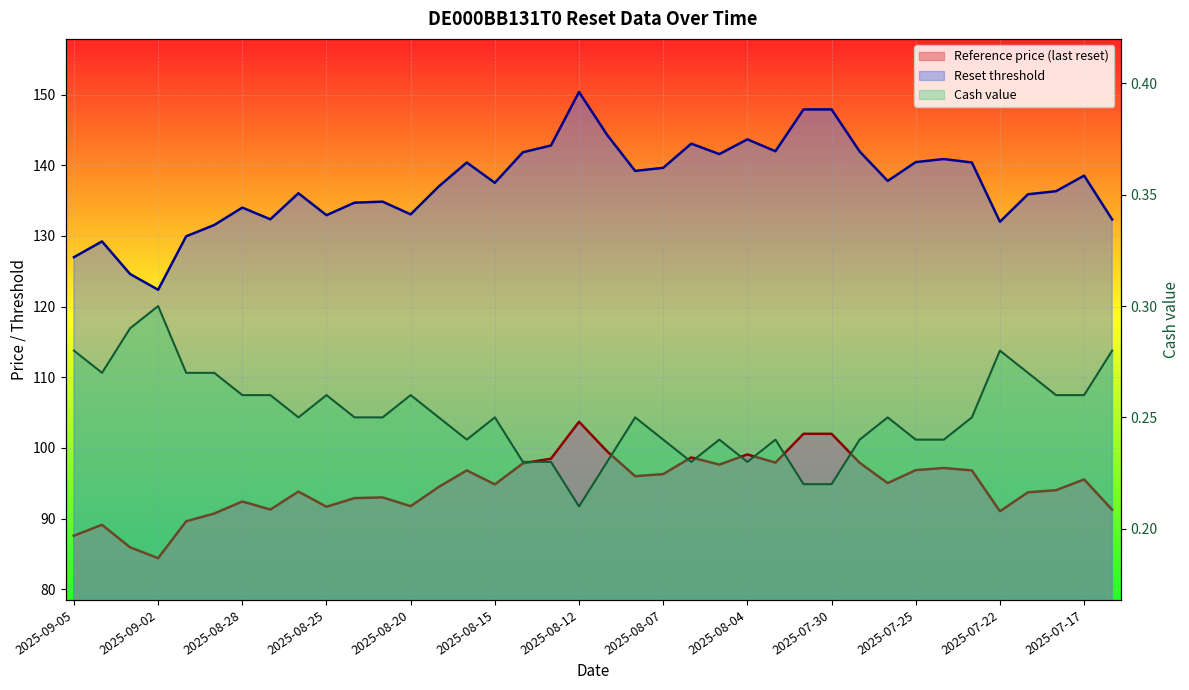

What is the highest value of the Reference price (last reset) series?

103.7